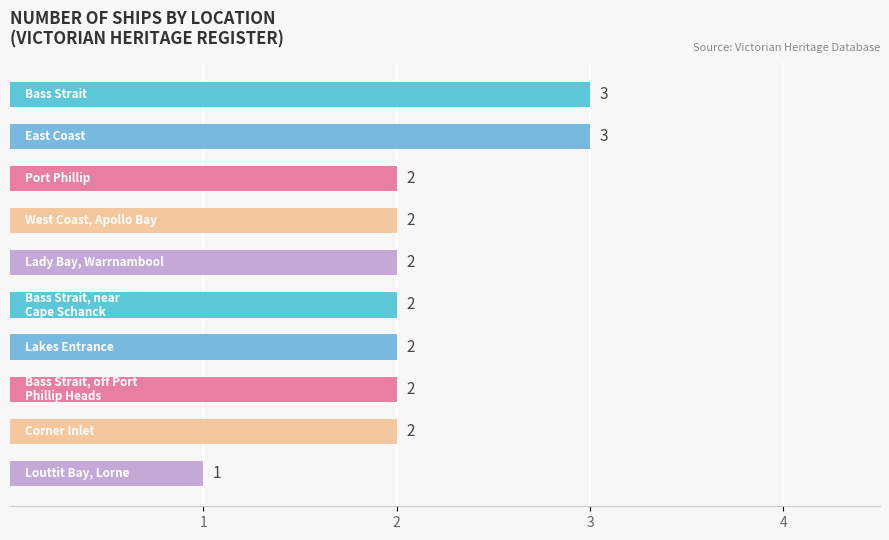

What is the value of the 9th bar from the top?

2